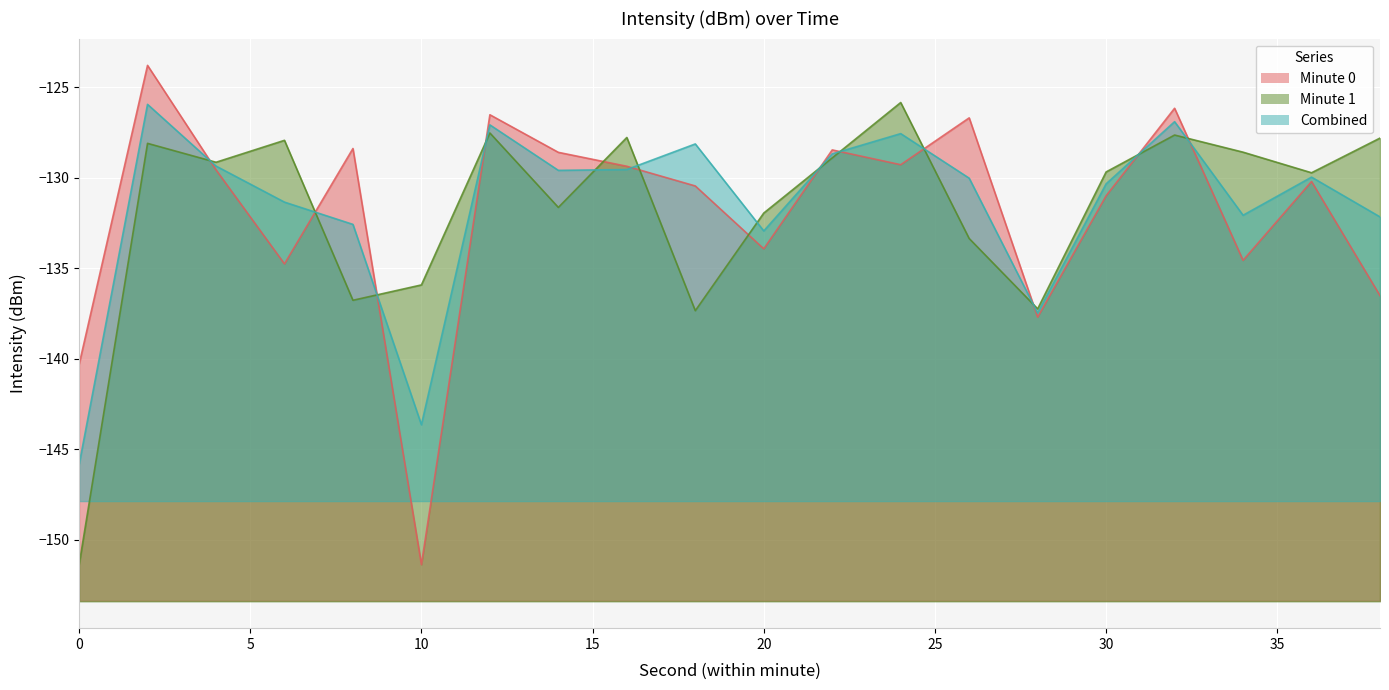

How many categories are shown in the chart?

20